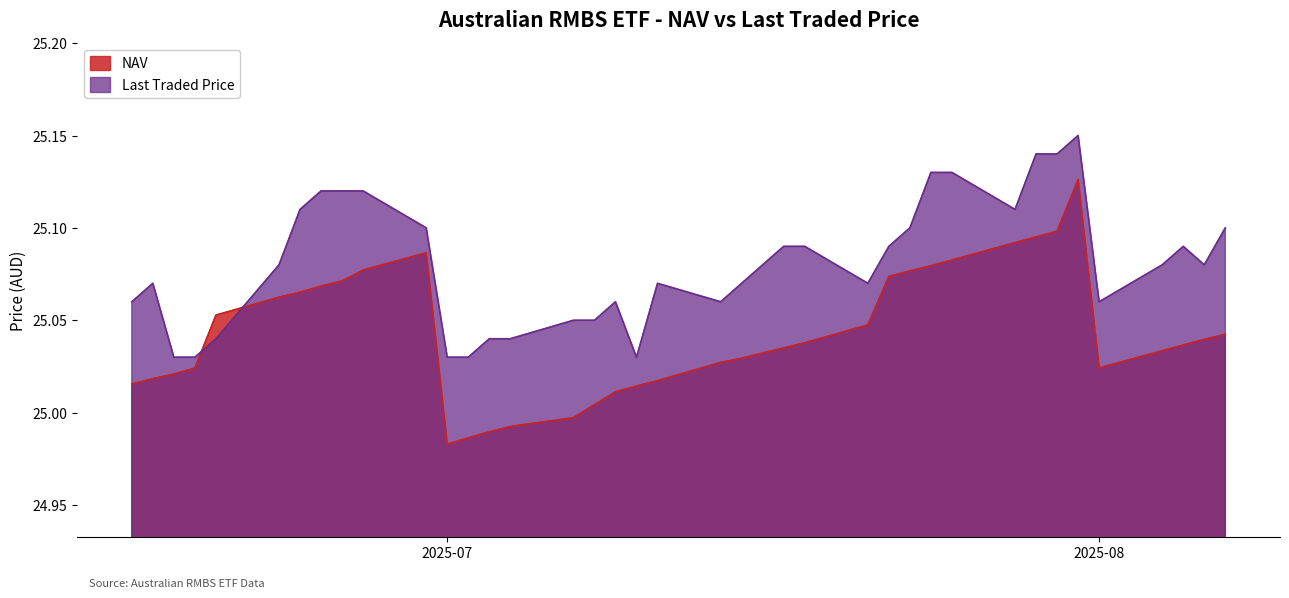

True or false: NAV has a value of 40.2 at 2025-08.

False